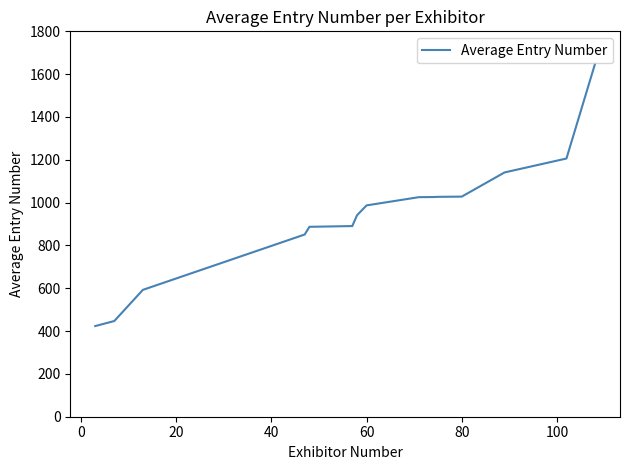

What is the minimum value shown in the chart?

423.5